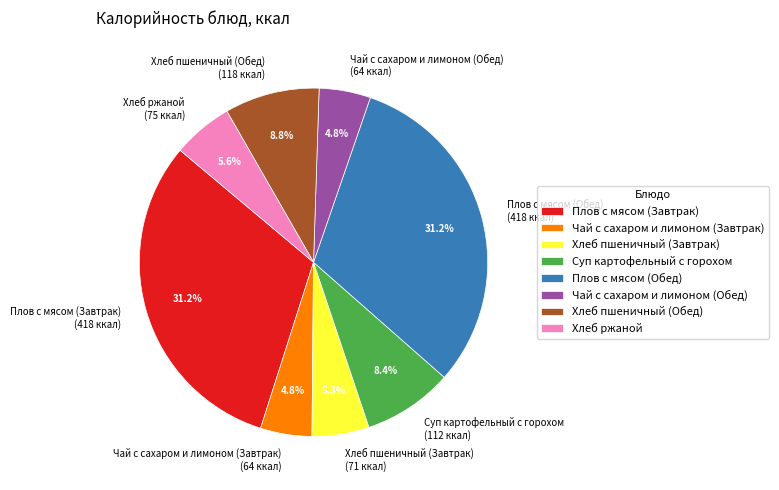

Does any single category account for the majority?

No